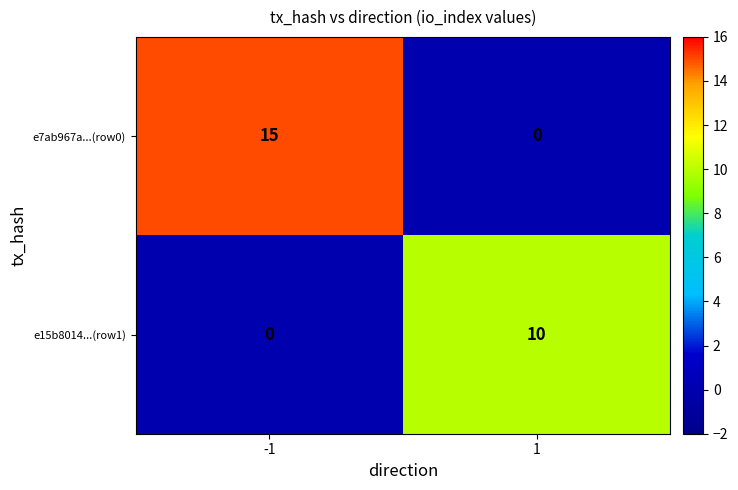

True or false: e7ab967a...(row0) has a value of -9 at 1.

False